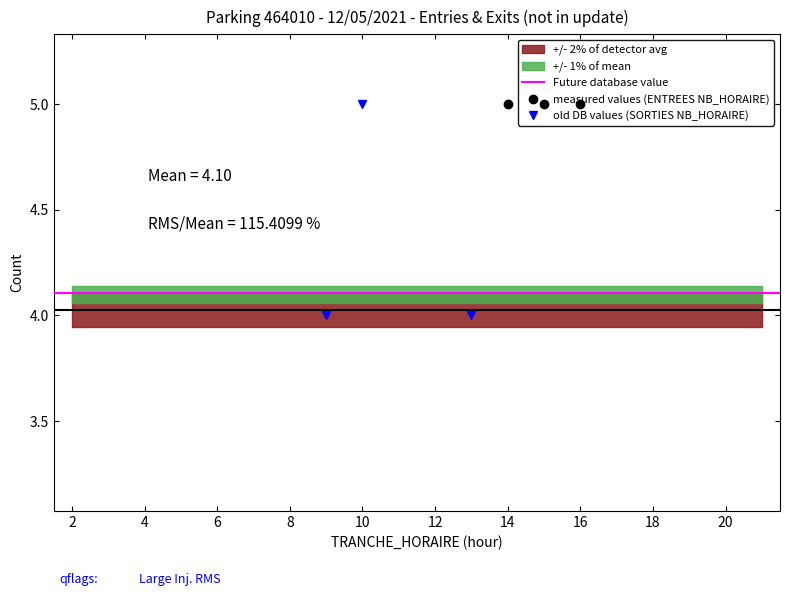

At 8, list the series in order from largest to smallest.

ENTREES NB_HORAIRE, SORTIES NB_HORAIRE